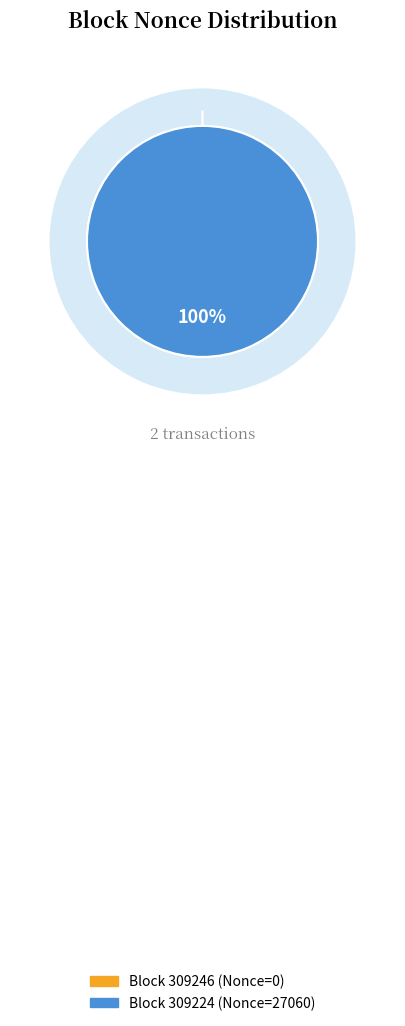

Rank the categories by value from lowest to highest.

309246, 309224